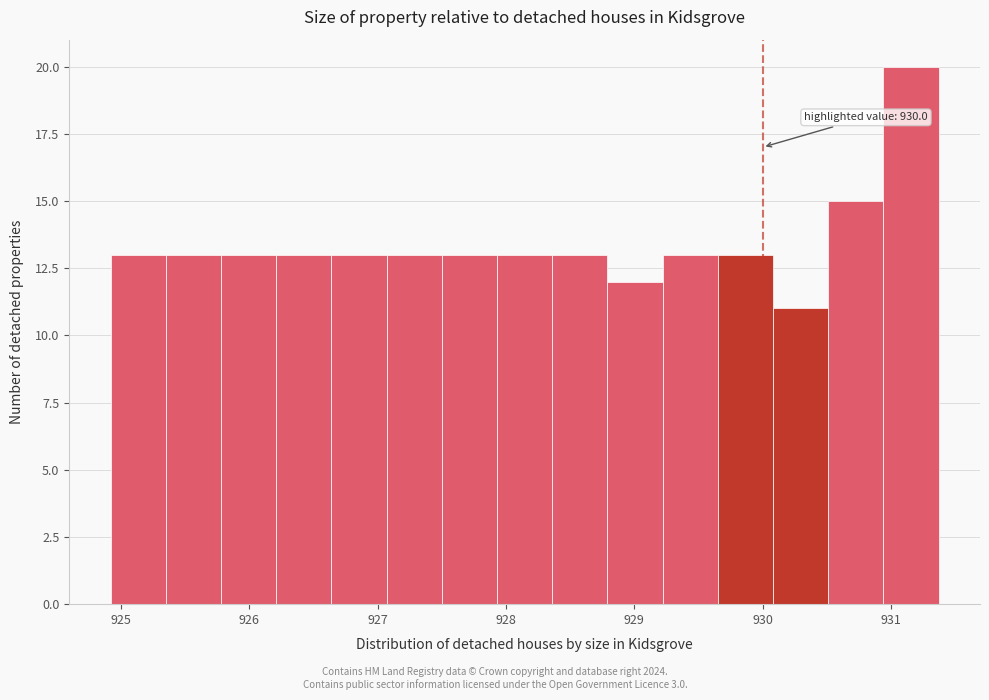

Which range on the x-axis has the tallest bar?

930.94 to 931.37